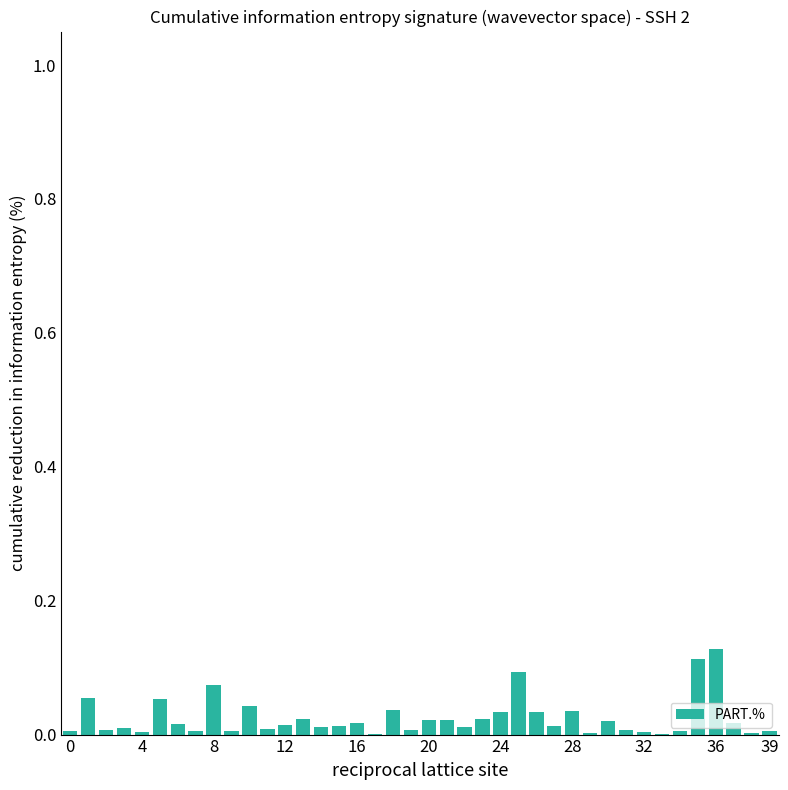

What is the sum of all values?

1.0